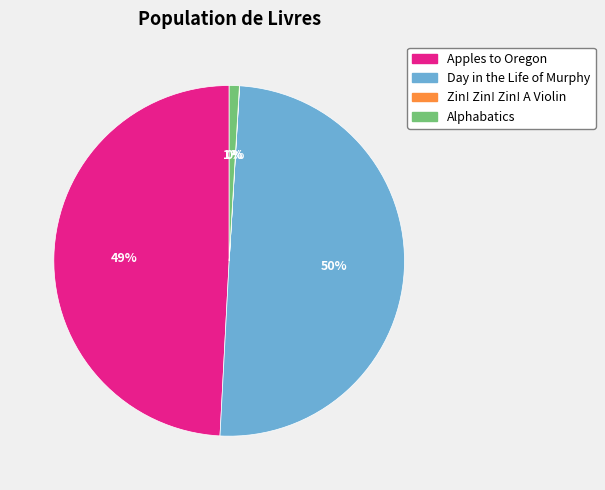

To the nearest percent, what portion does Day in the Life of Murphy represent?

50%